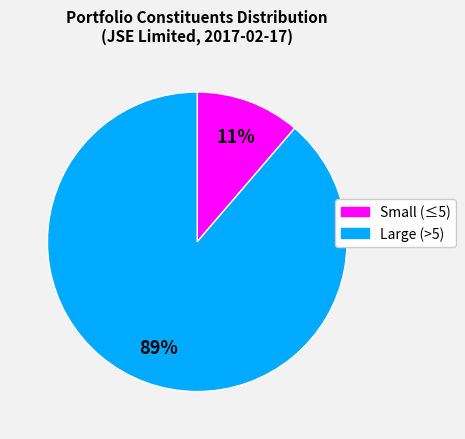

Rank the categories by value from highest to lowest.

Large (>5), Small (≤5)